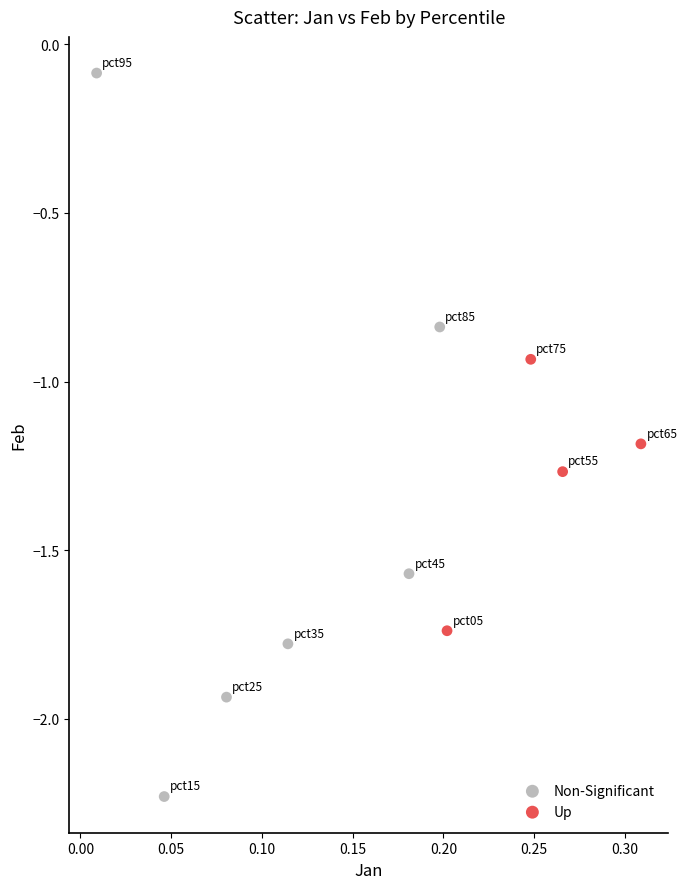

Which series has the largest Y range (max minus min)?

Non-Significant